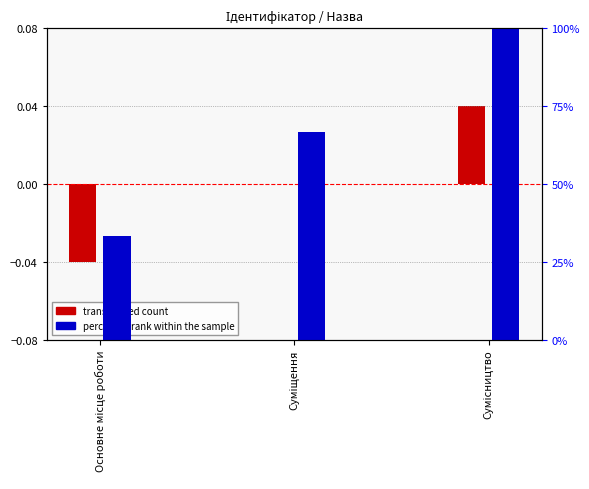

Which series has the largest total across all categories?

percentile rank within the sample